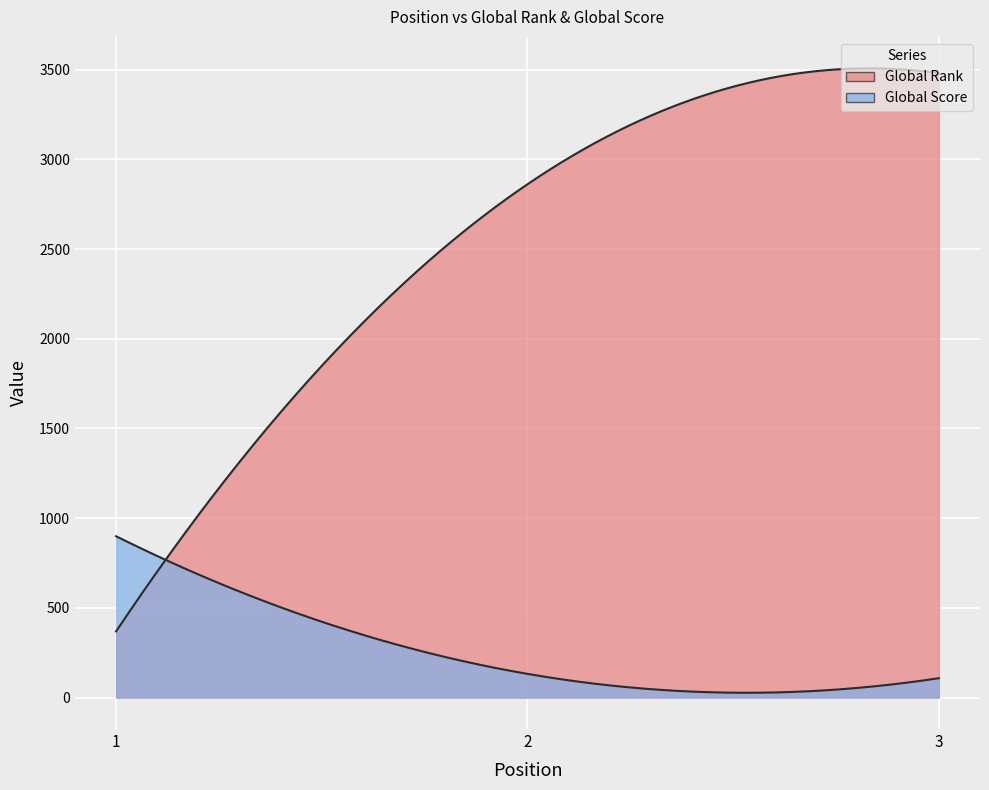

What is the difference between the Global Score values at 1 and 2?

767